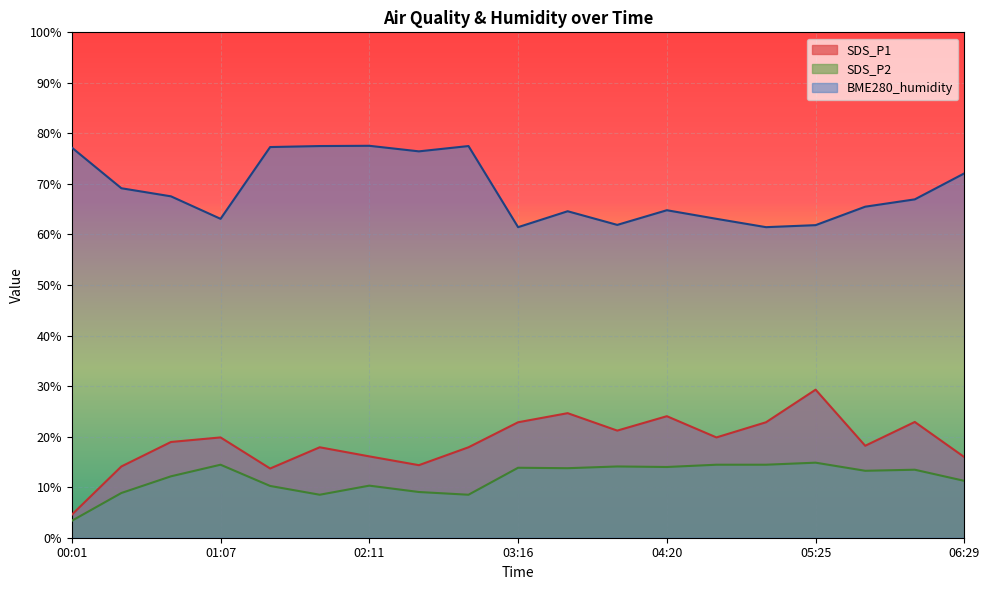

The value of SDS_P2 at 02:54 is 8.5. True or false?

True